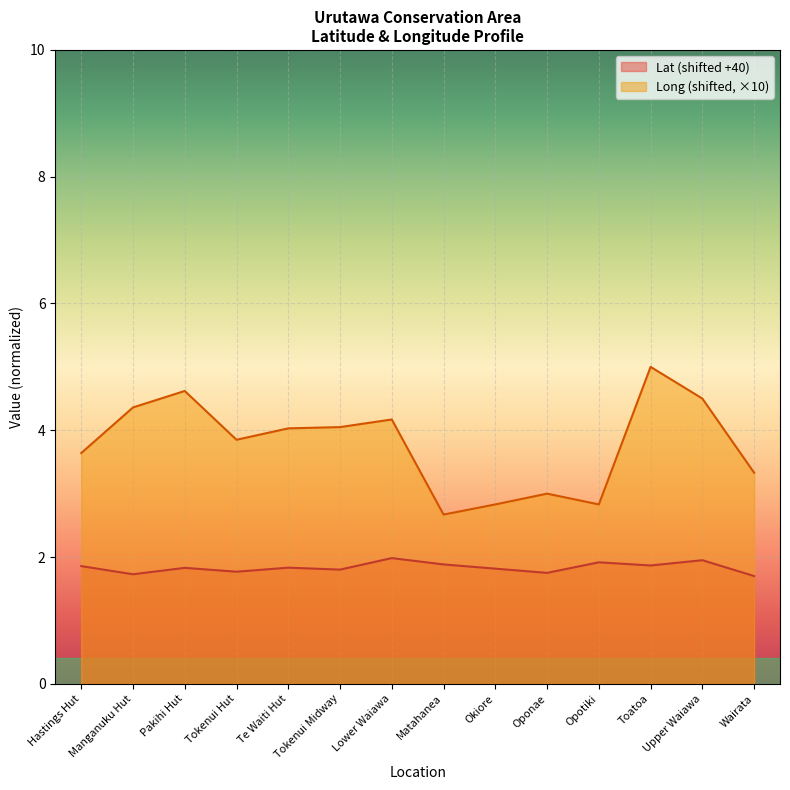

How many categories are shown in the chart?

14